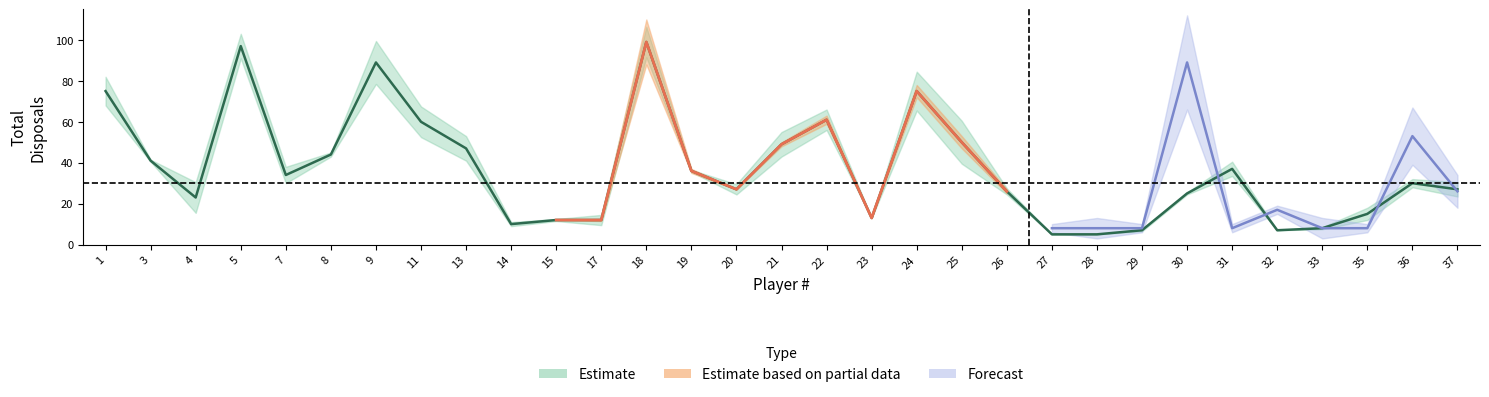

In Total Con. M, how many points are higher than both neighbors (excluding endpoints)?

10